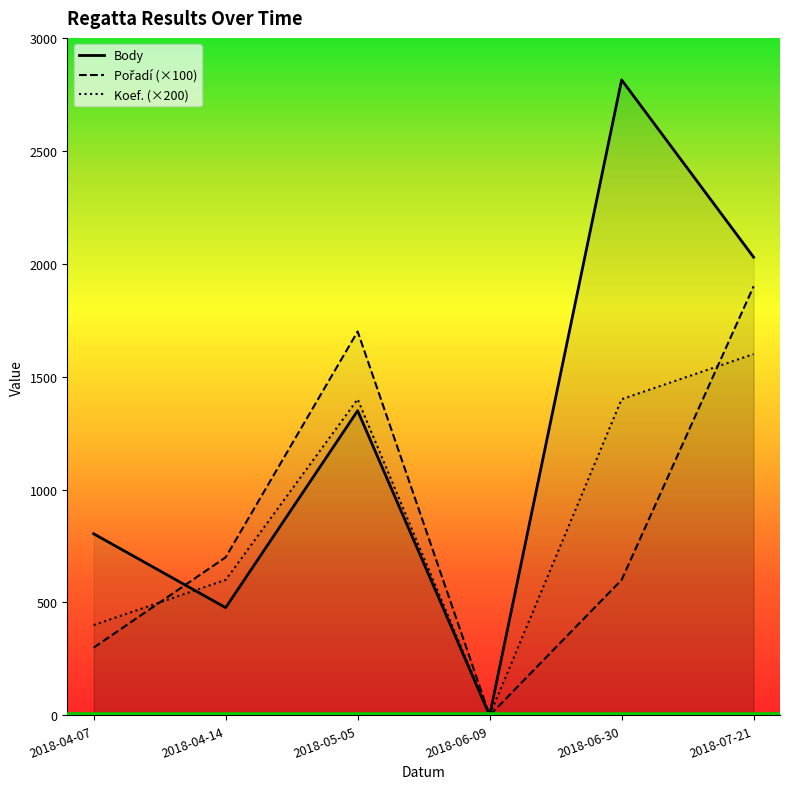

The value of Koef. at 2018-04-07 is 195. True or false?

False